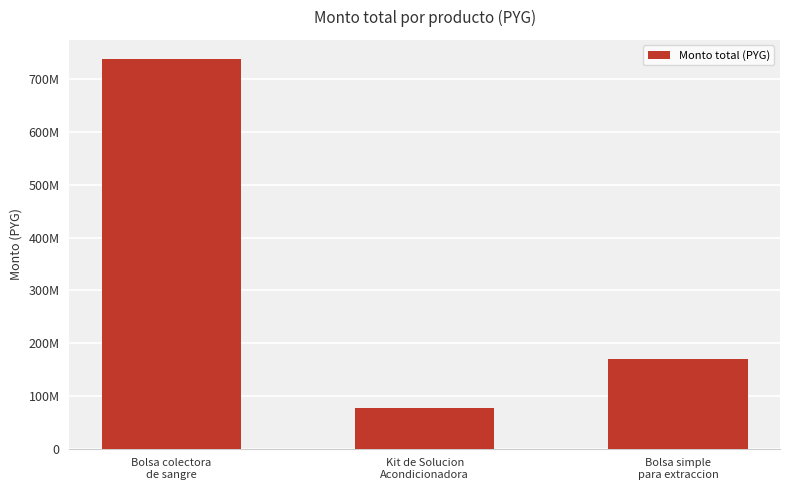

What is the sum of the values at Kit de Solucion
Acondicionadora and Bolsa colectora
de sangre?

816000000